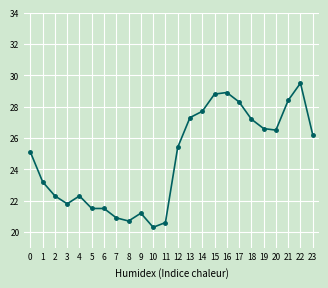

Reading left to right, what are all the values shown in this chart?

0=25.1	1=23.2	2=22.3	3=21.8	4=22.3	5=21.5	6=21.5	7=20.9	8=20.7	9=21.2	10=20.3	11=20.6	12=25.4	13=27.3	14=27.7	15=28.8	16=28.9	17=28.3	18=27.2	19=26.6	20=26.5	21=28.4	22=29.5	23=26.2